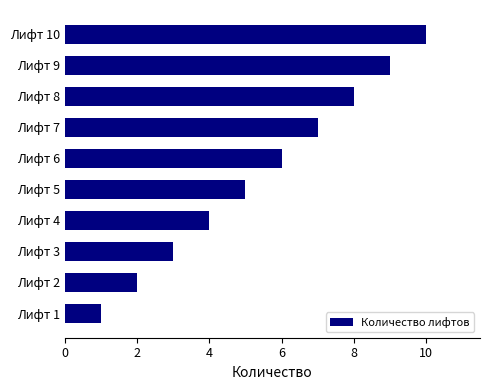

List the labels in order of value, smallest first.

Лифт 1, Лифт 2, Лифт 3, Лифт 4, Лифт 5, Лифт 6, Лифт 7, Лифт 8, Лифт 9, Лифт 10